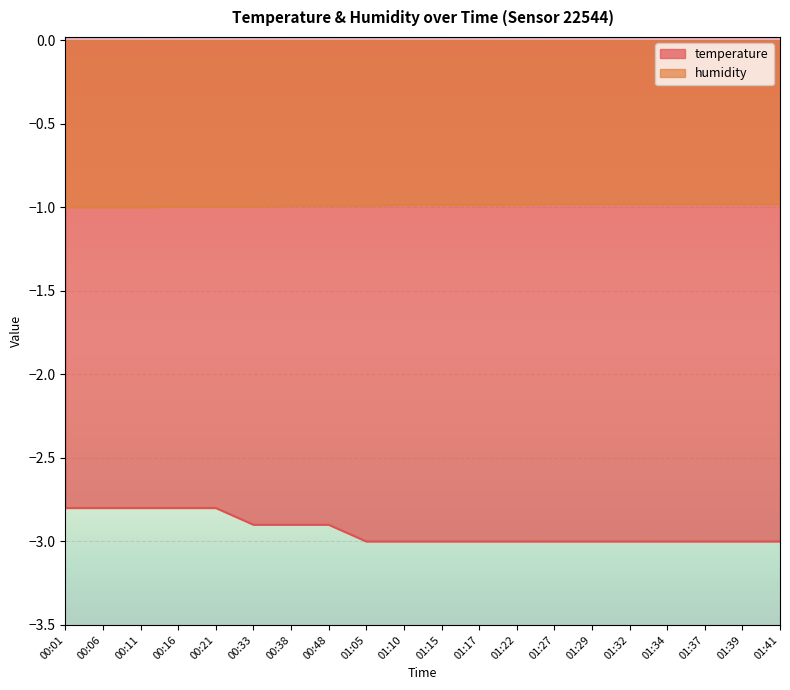

Count the number of categories in the chart.

20